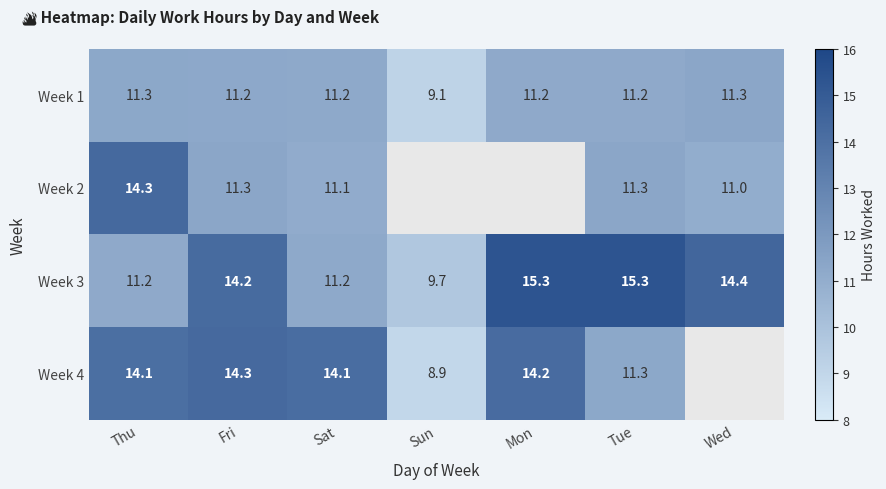

At which label is Week 1 closest to 10?

Sun